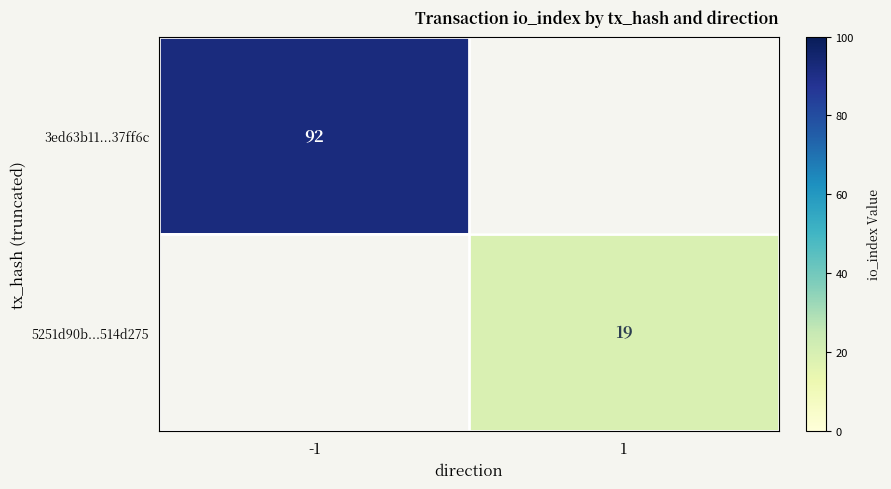

Is it true that 3ed63b11...37ff6c equals 55.0 at -1?

False